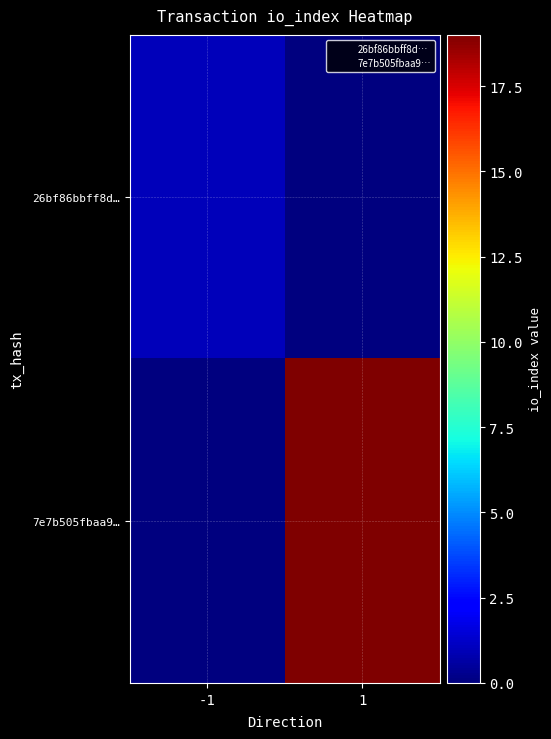

Count the number of categories in the chart.

2